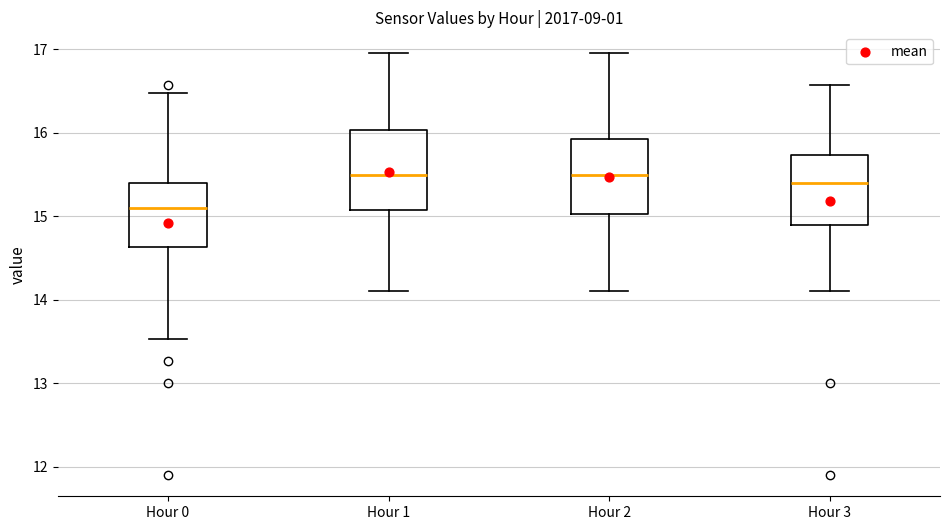

Reading left to right, read every box against the y-axis: the position of its median line, the range the box covers, and the ends of its whiskers. The values are not printed on the chart, so give them approximately, as read against the axis.

Hour 0: median 15.1, box 14.6 to 15.4, whiskers 13.5 to 16.5
Hour 1: median 15.5, box 15.1 to 16.0, whiskers 14.1 to 17.0
Hour 2: median 15.5, box 15.0 to 15.9, whiskers 14.1 to 17.0
Hour 3: median 15.4, box 14.9 to 15.7, whiskers 14.1 to 16.6